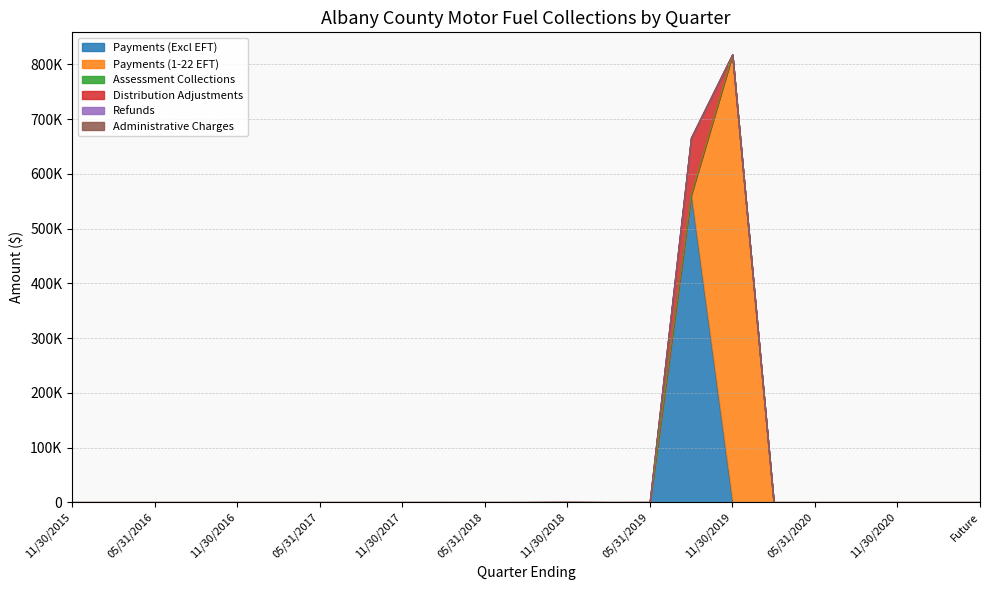

Count the number of data series in this chart.

6